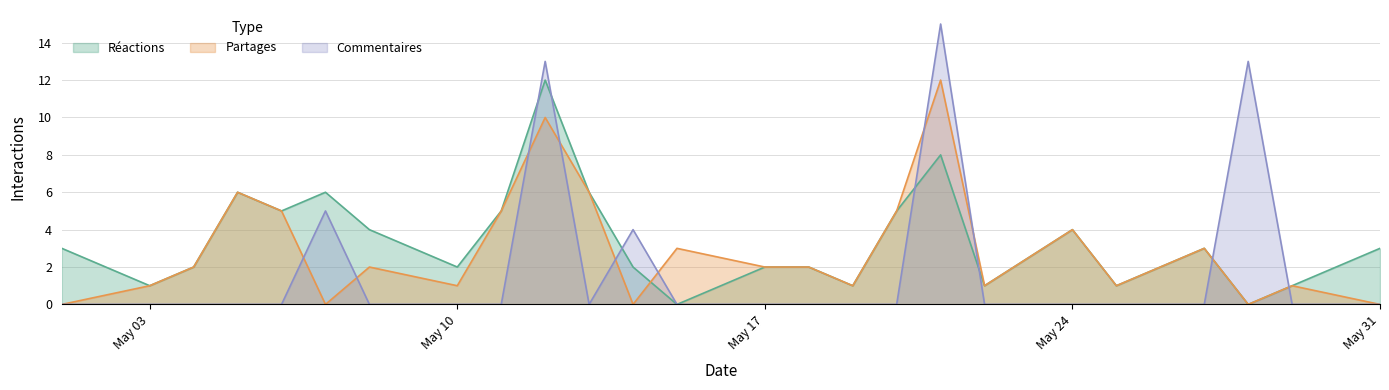

Which category has the highest value in the Commentaires series?

2021-05-21